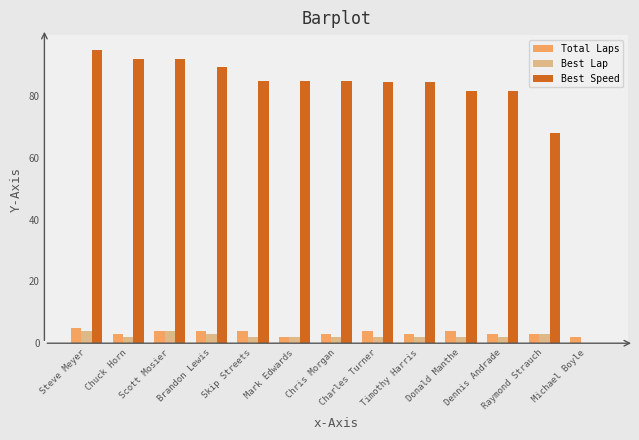

What is the spread (max minus min) of values at Chris Morgan?

82.9